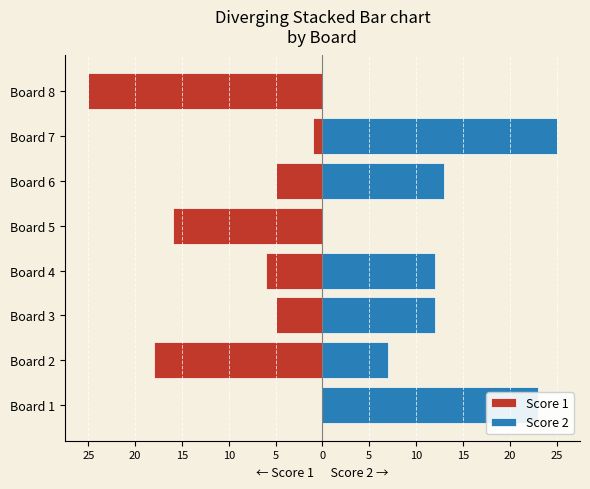

How many bars are there in total?

16